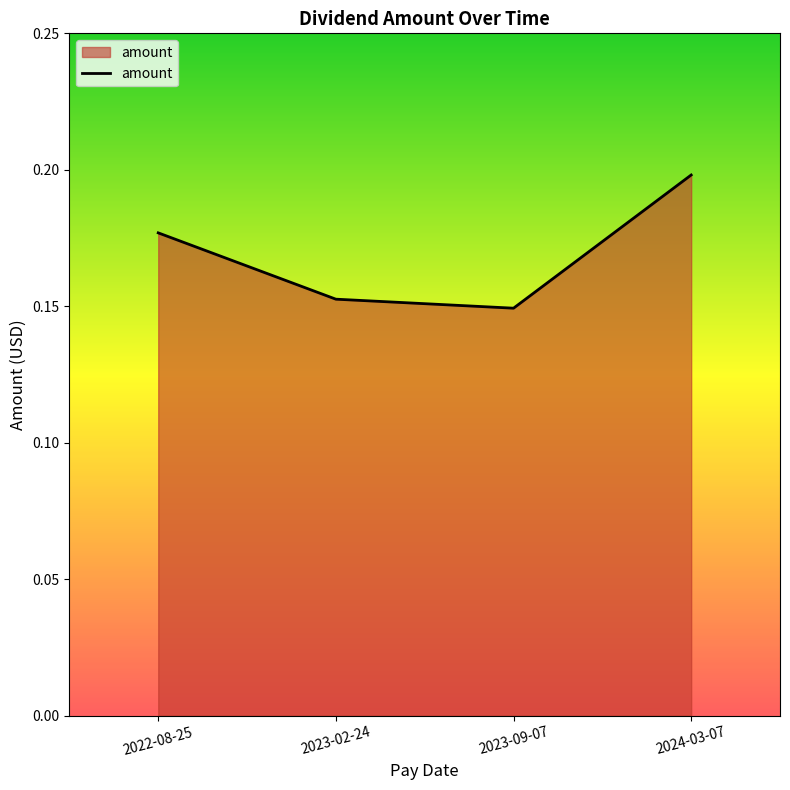

What is the sum of all values?

0.7